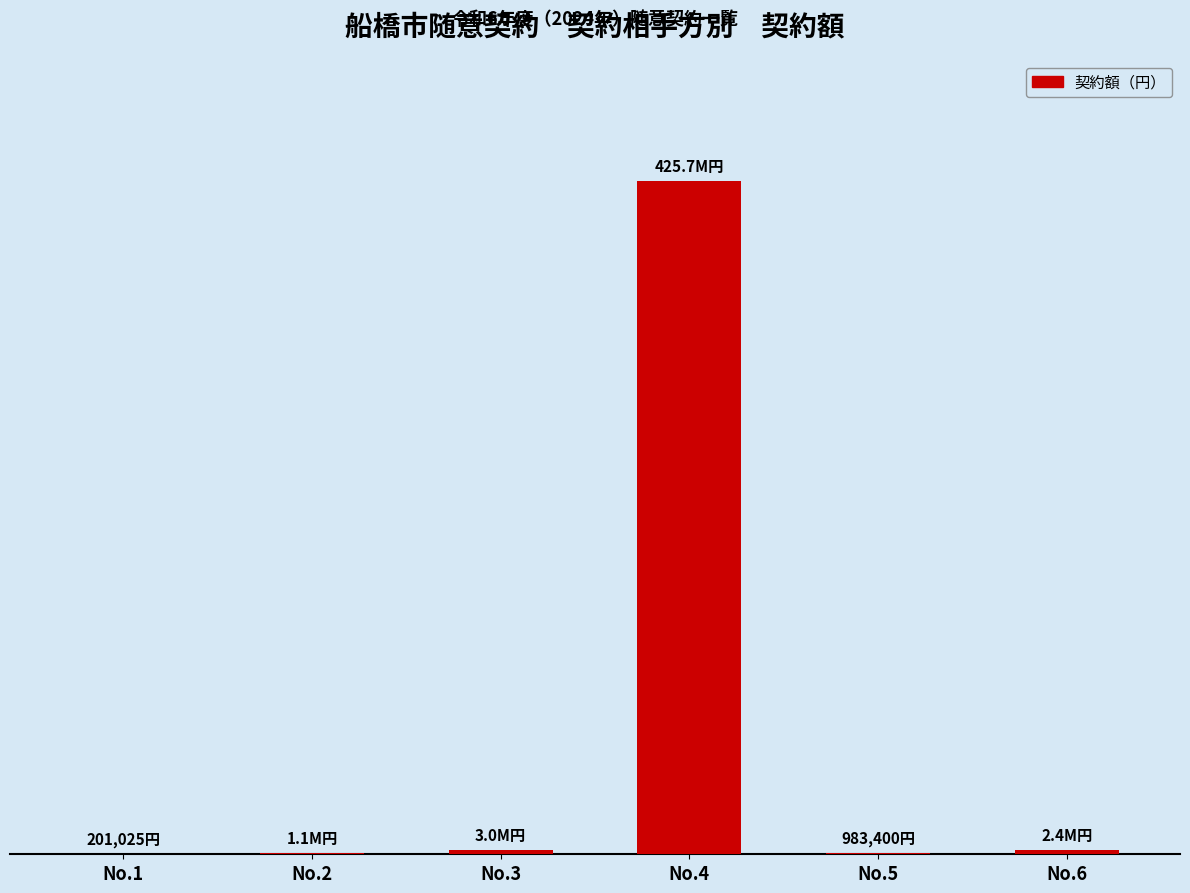

Are the bars horizontal?

No